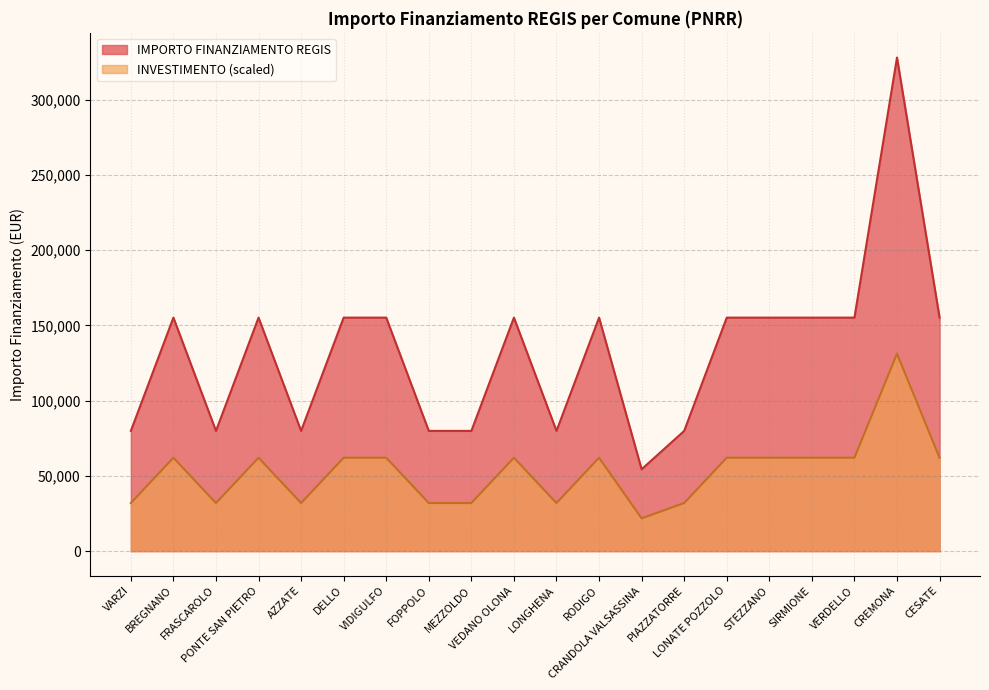

What is the maximum value shown in the chart?

328160